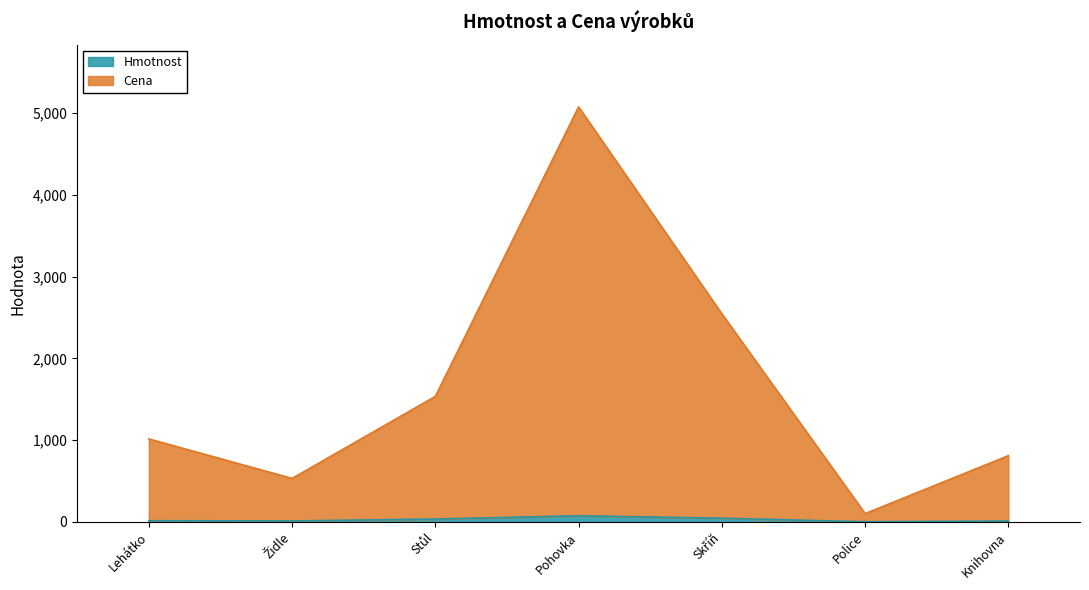

What is the label of the 7th point from the left?

Knihovna